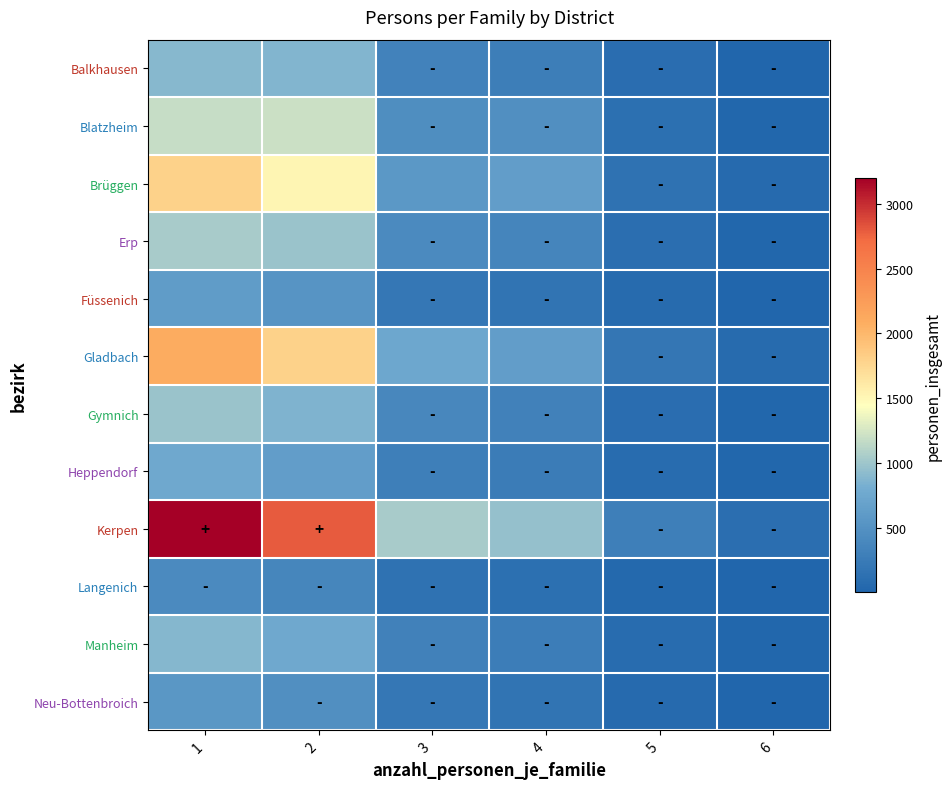

At how many categories does at least one series exceed 1400?

2